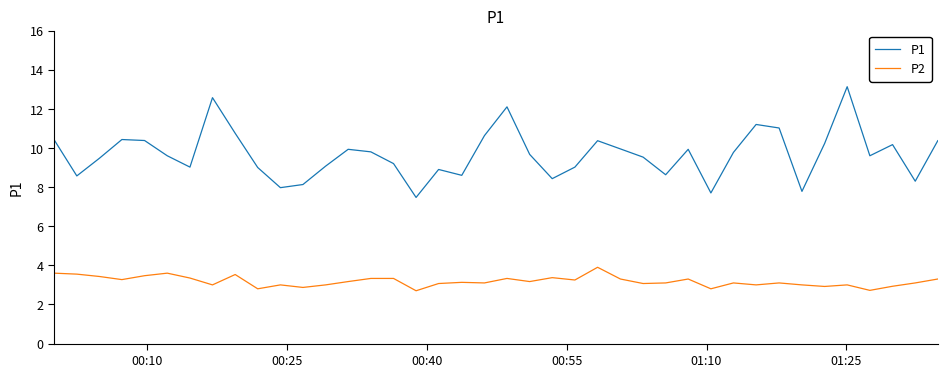

True or false: P1 has more than 0 points higher than both neighbors.

True